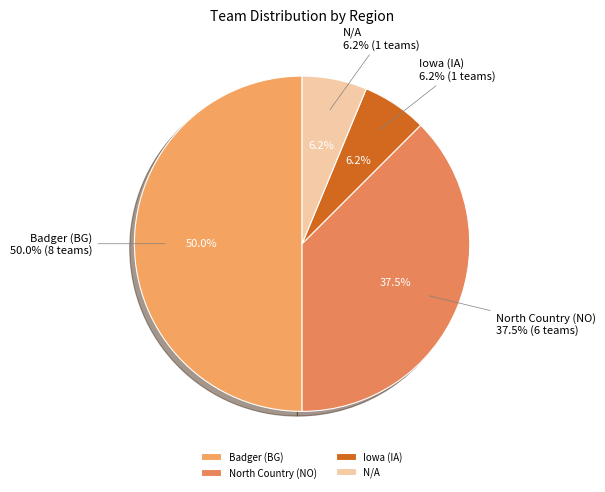

Which has a higher value, Iowa (IA) or N/A?

Iowa (IA)